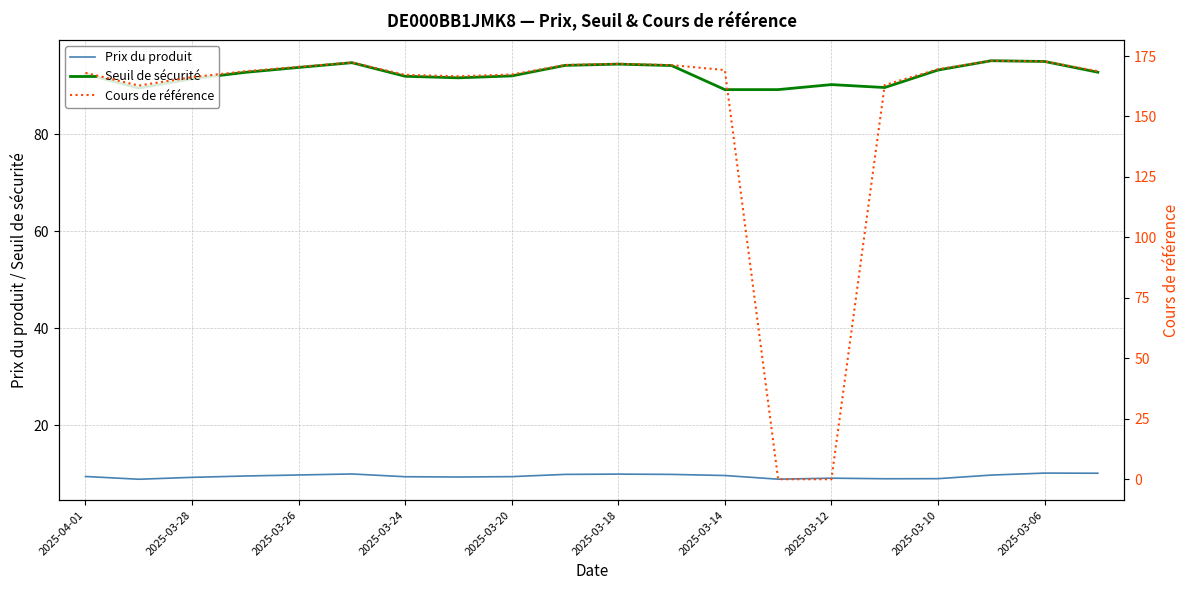

How many intersections are there between Prix du produit and Cours de référence?

2